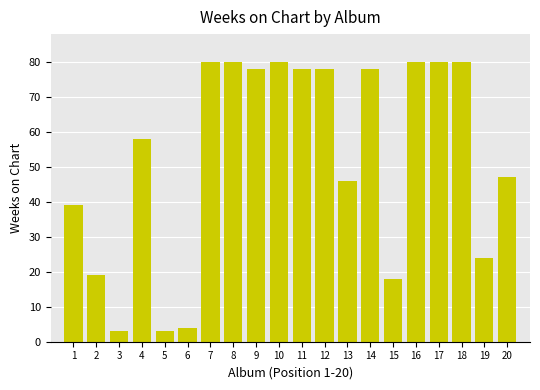

What is the change in value from 12 to 15?

-60